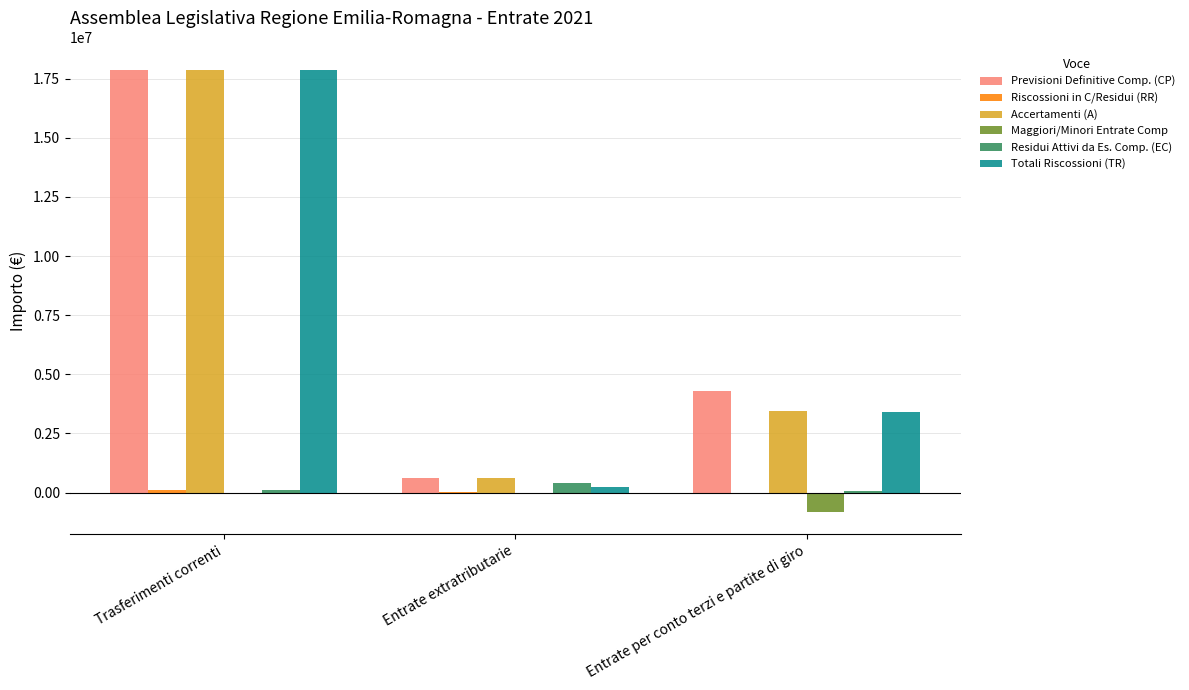

The Previsioni Definitive Comp. (CP) series shows 17877124.4 at Trasferimenti correnti. True or false?

True